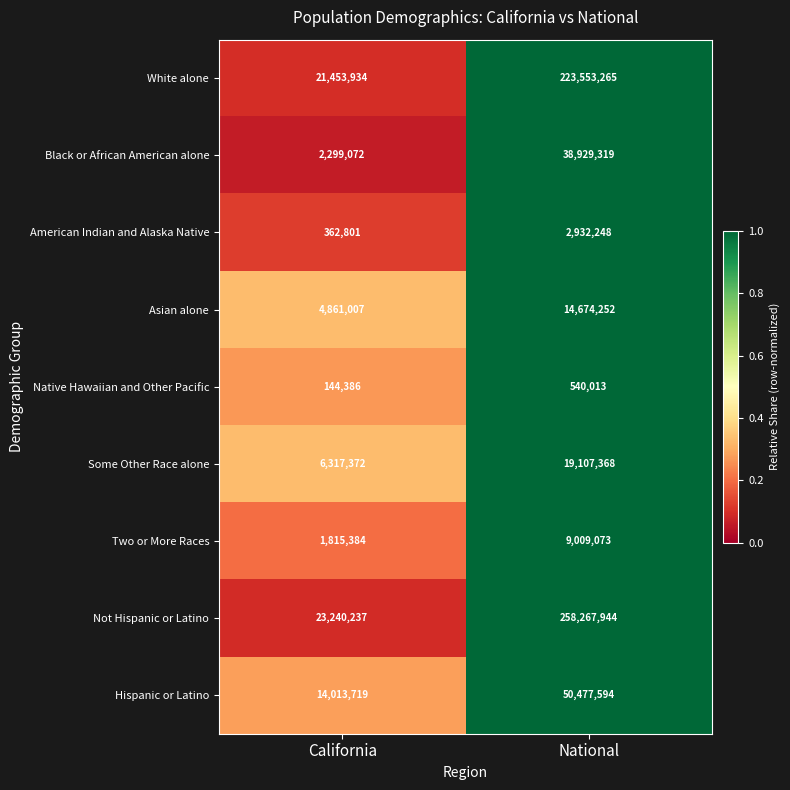

Rank the series by their maximum value, from highest to lowest.

Not Hispanic or Latino, White alone, Hispanic or Latino, Black or African American alone, Some Other Race alone, Asian alone, Two or More Races, American Indian and Alaska Native, Native Hawaiian and Other Pacific